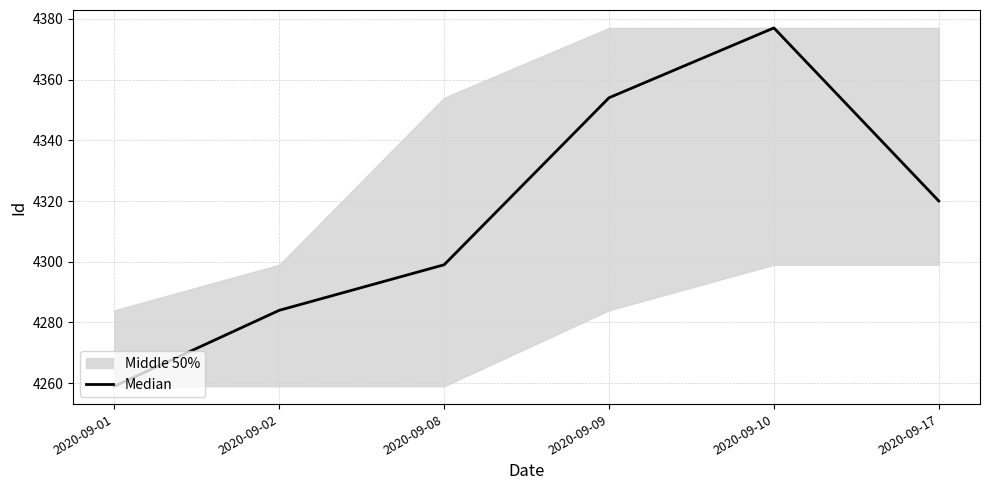

Reading left to right, list all the values displayed in this chart.

2020-09-01=4259	2020-09-02=4284	2020-09-08=4299	2020-09-09=4354	2020-09-10=4377	2020-09-17=4320